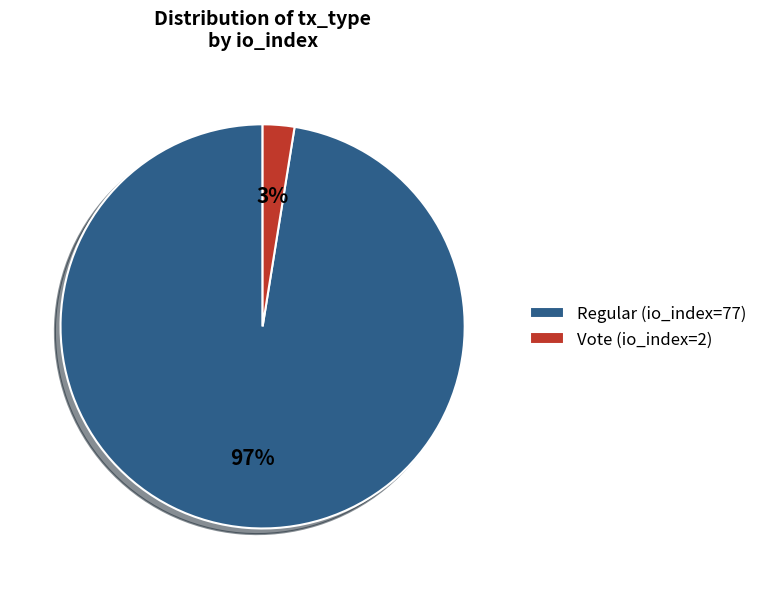

To the nearest percent, what is the combined percentage of Vote (io_index=2) and Regular (io_index=77)?

100%